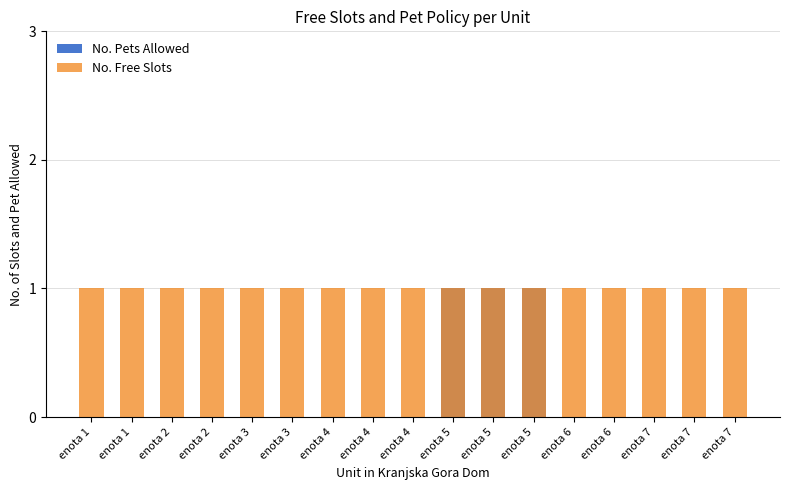

What is the minimum value for No. Free Slots?

1